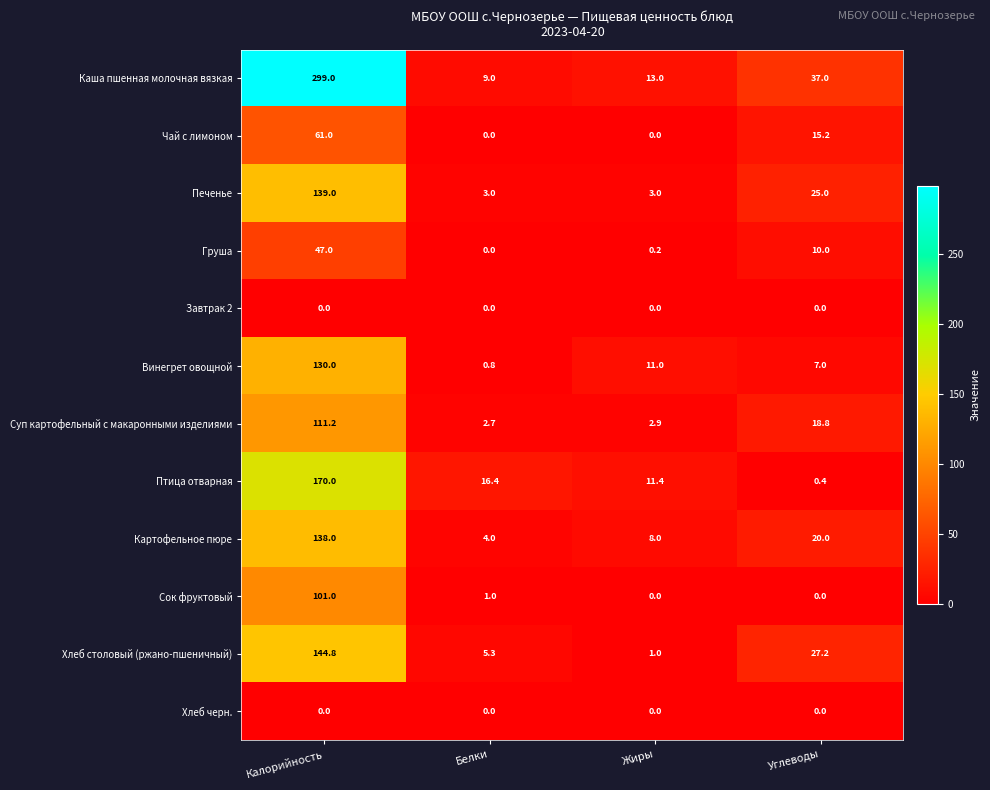

What is the average value of the Картофельное пюре series?

42.5